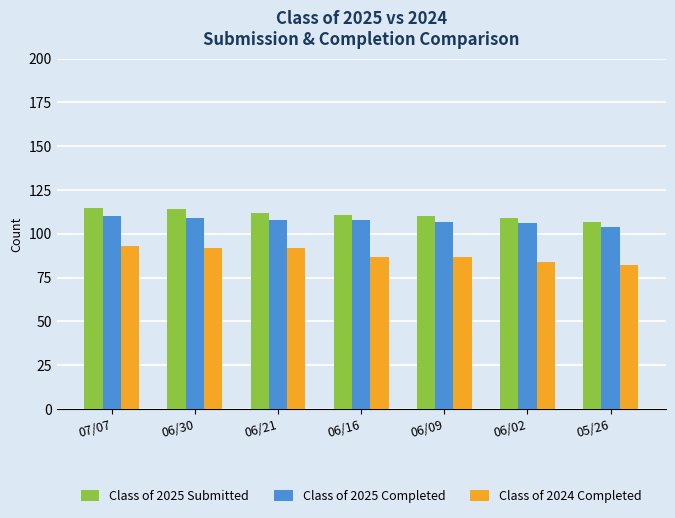

What is the sum of all Class of 2024 Completed values?

617